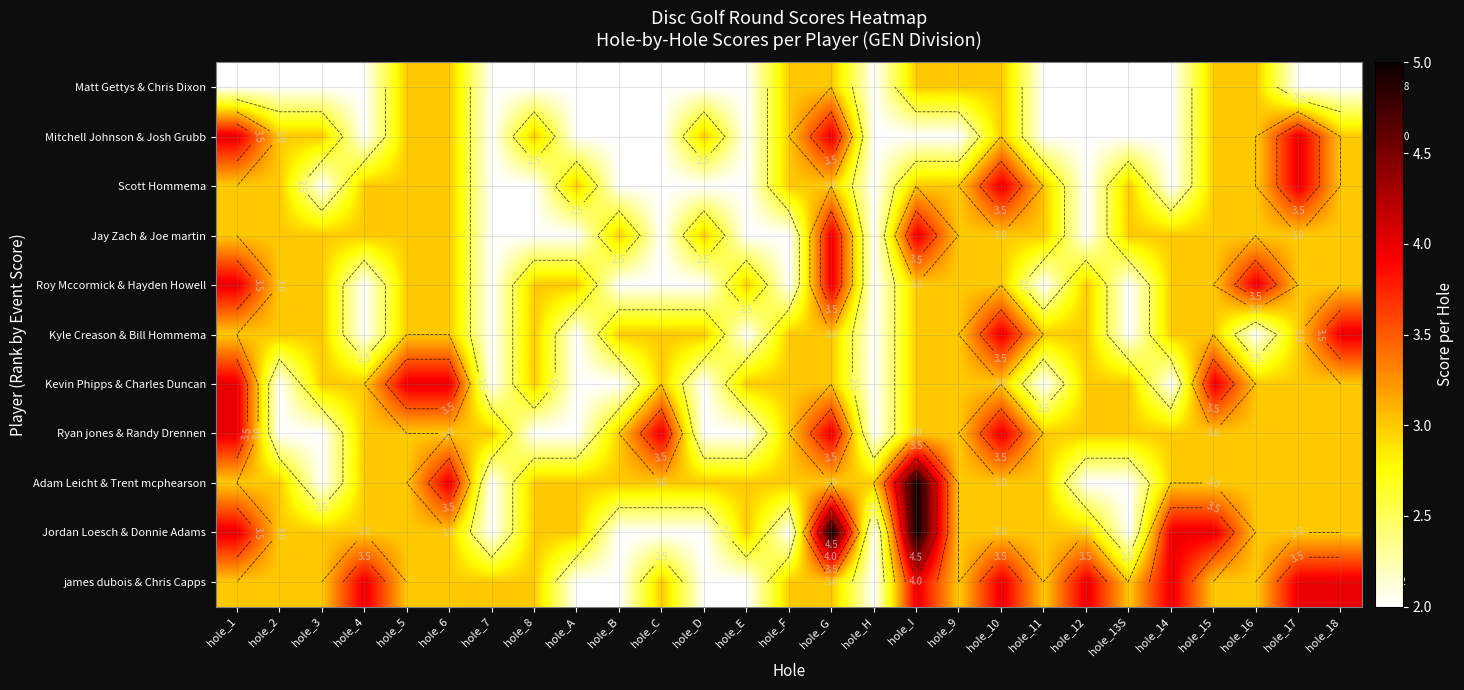

The Matt Gettys & Chris Dixon series shows 1 at hole_8. True or false?

False